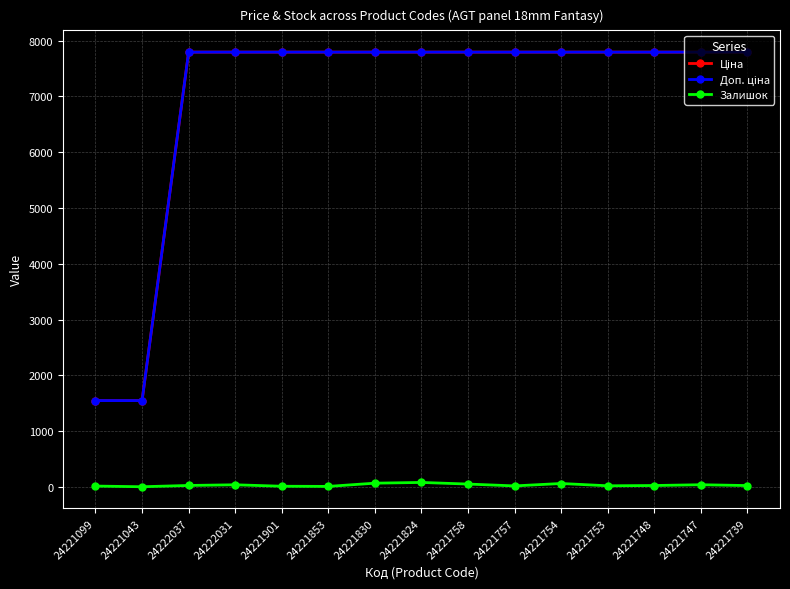

At how many categories does at least one series exceed 6810?

13